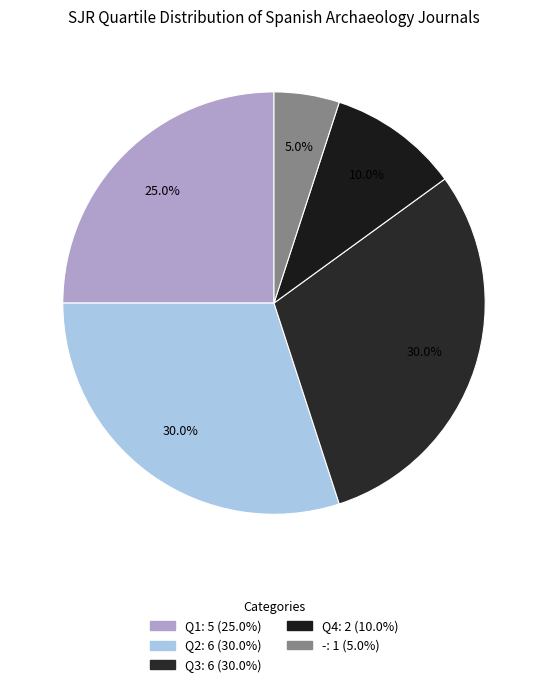

What portion of the pie excludes Q3?

70.0%